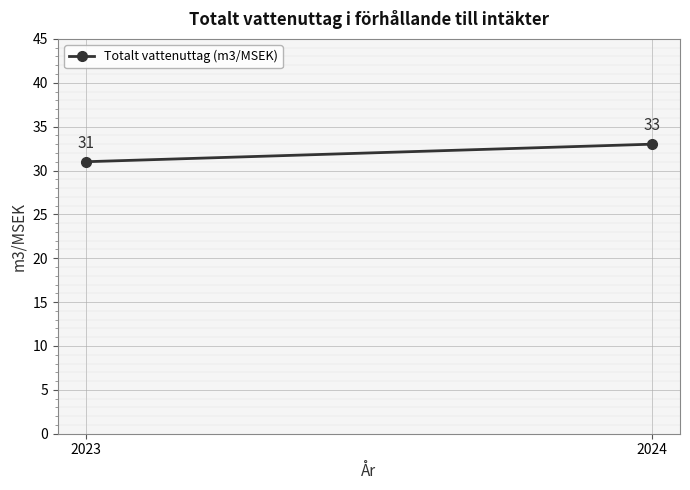

Reading right to left, list all the values displayed in this chart.

33	31